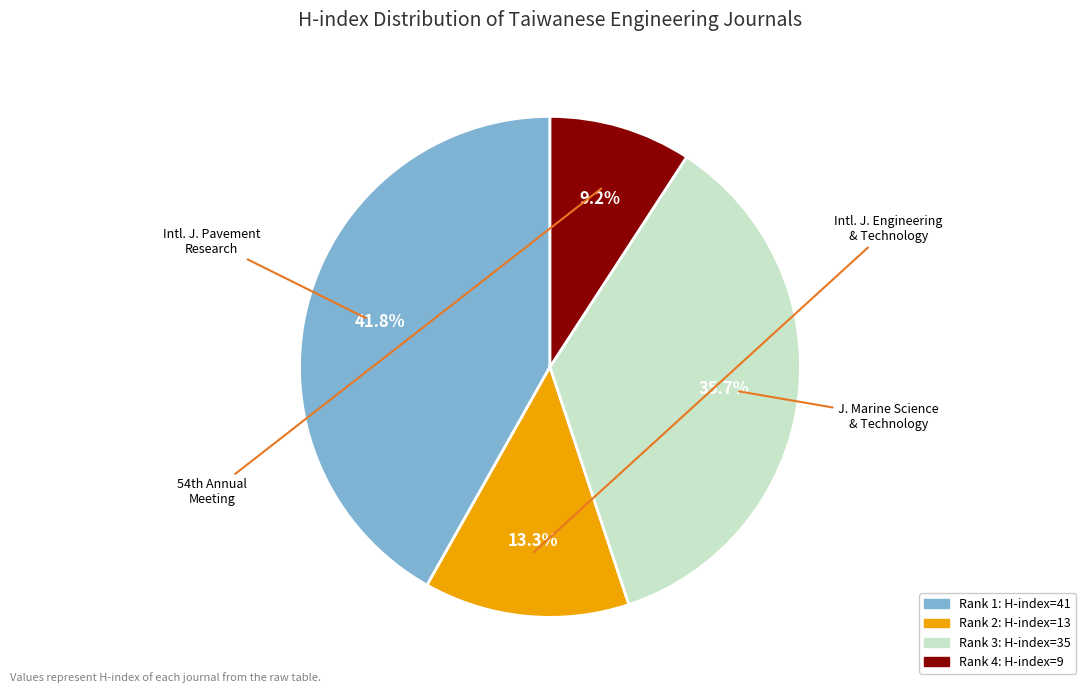

Does any single category account for the majority?

No